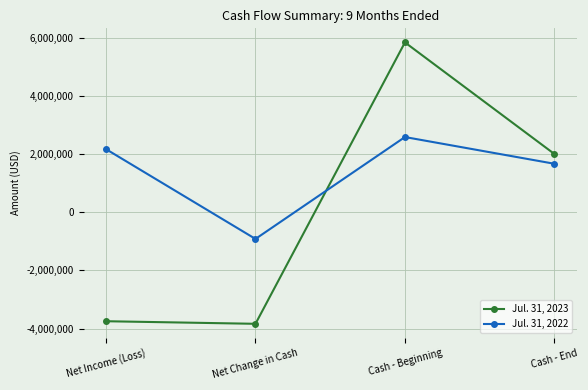

How many values in Jul. 31, 2022 are above zero?

3